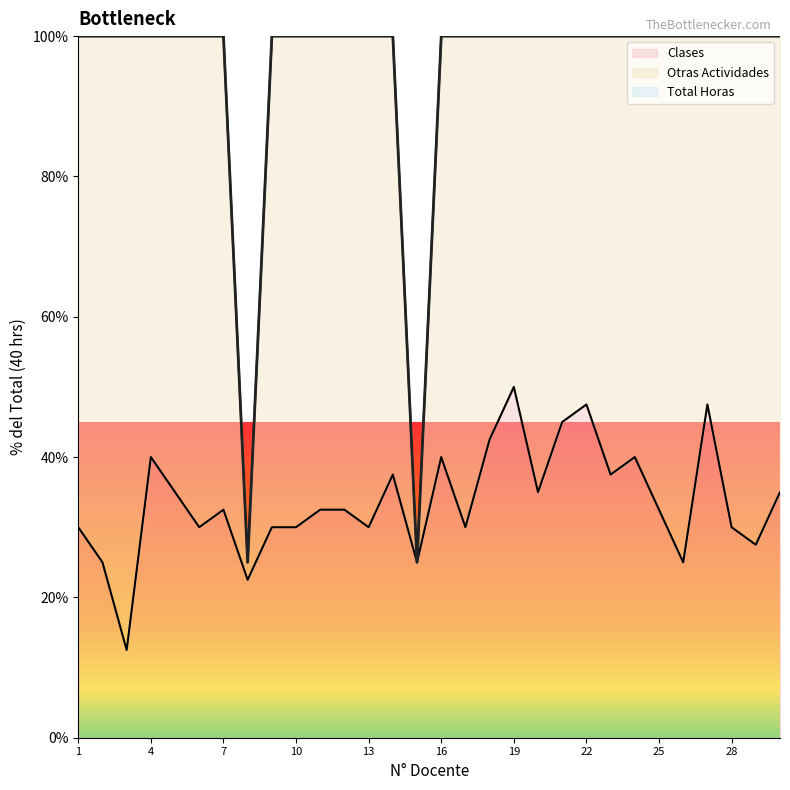

Which series changed the most between 12 and 16?

Clases